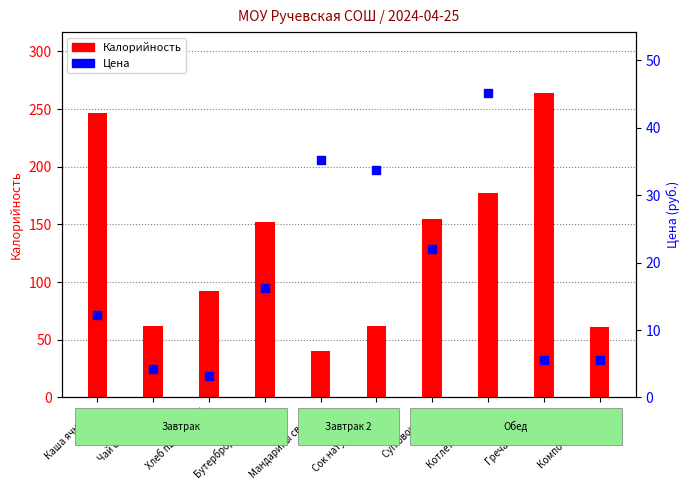

Which series has the largest total across all categories?

Калорийность